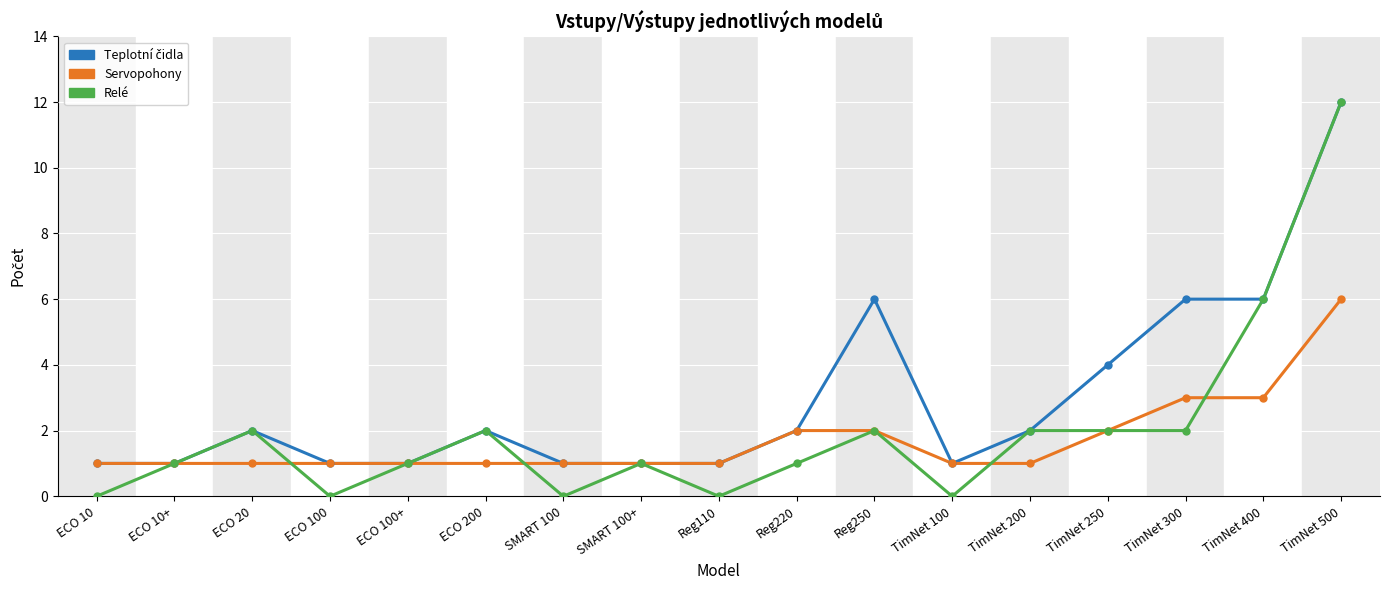

At which category is the sum across all series the highest?

TimNet 500